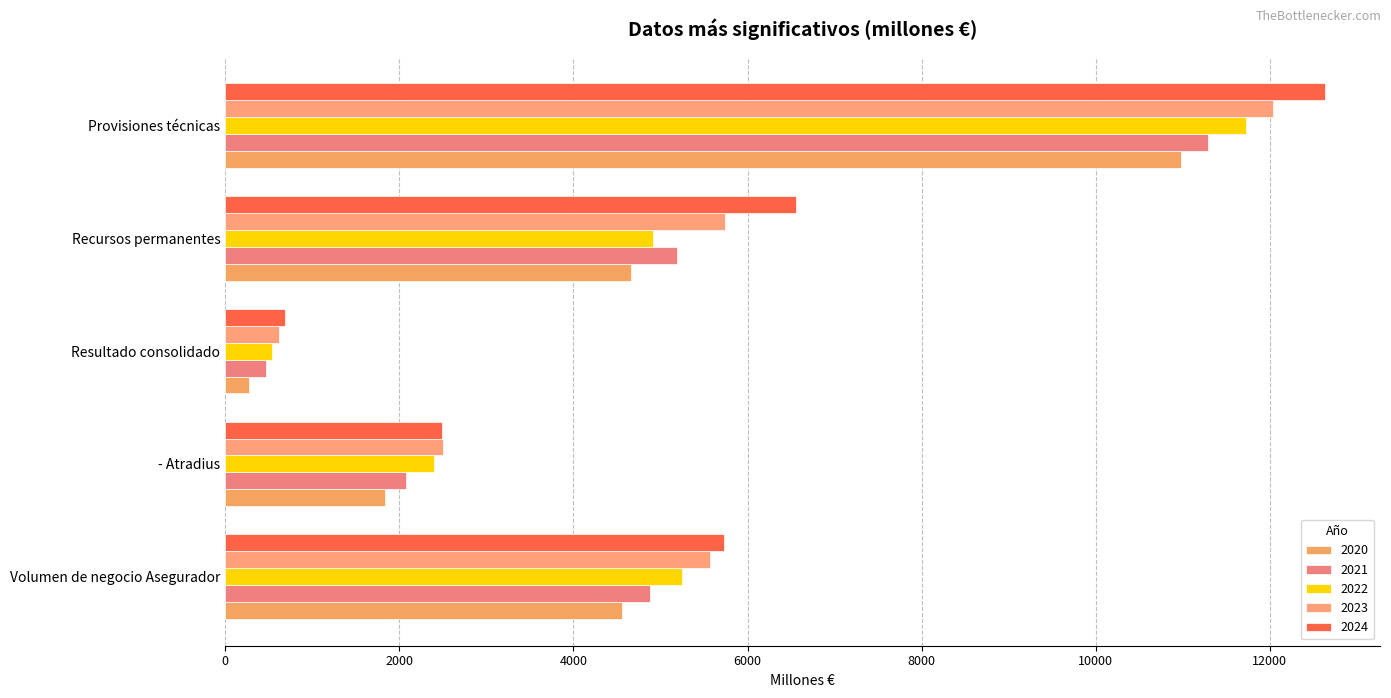

Which series has the largest range (max minus min)?

2024